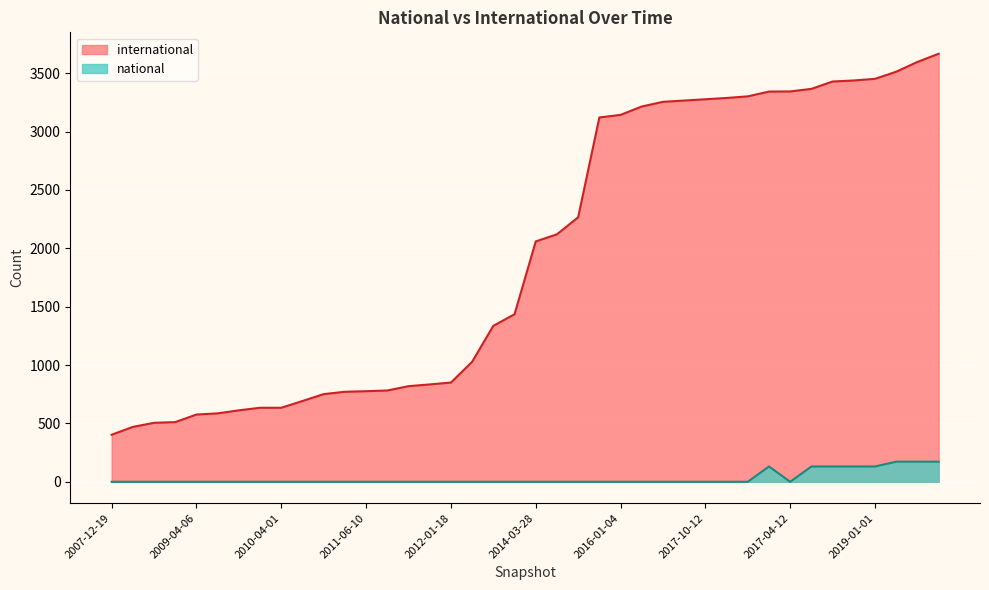

What is the highest value of the international series?

3667